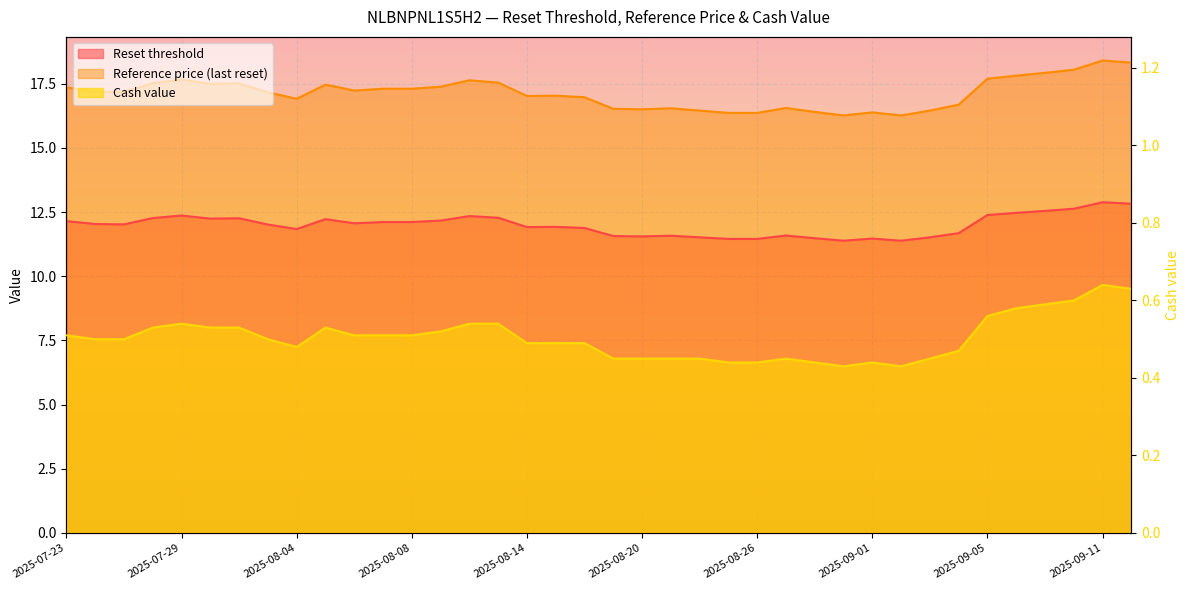

True or false: Cash value has a value of 0.5 at 2025-08-13.

True